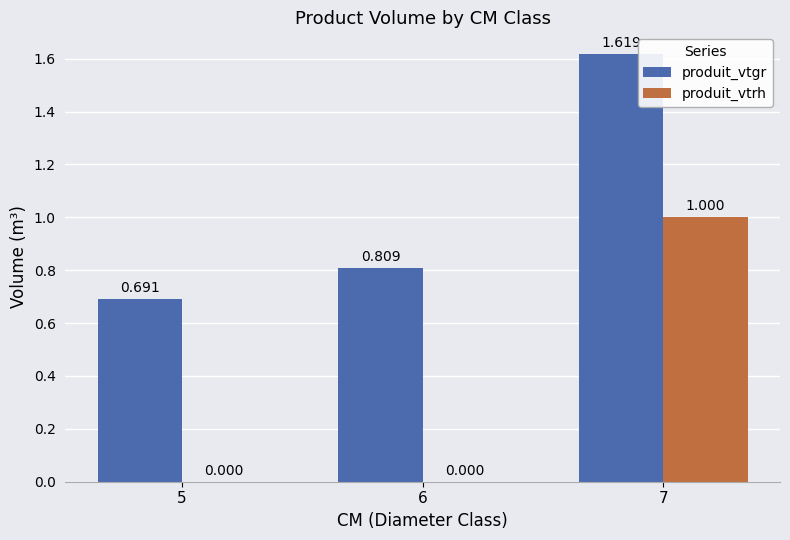

What is the total value across all series at 7?

2.6